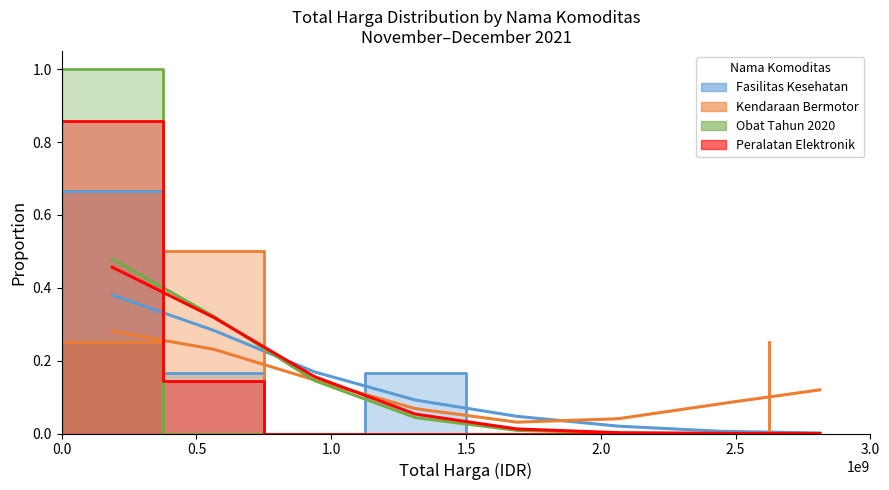

Rank the series at 1.5 from lowest to highest value.

Kendaraan Bermotor, Obat Tahun 2020, Peralatan Elektronik, Fasilitas Kesehatan